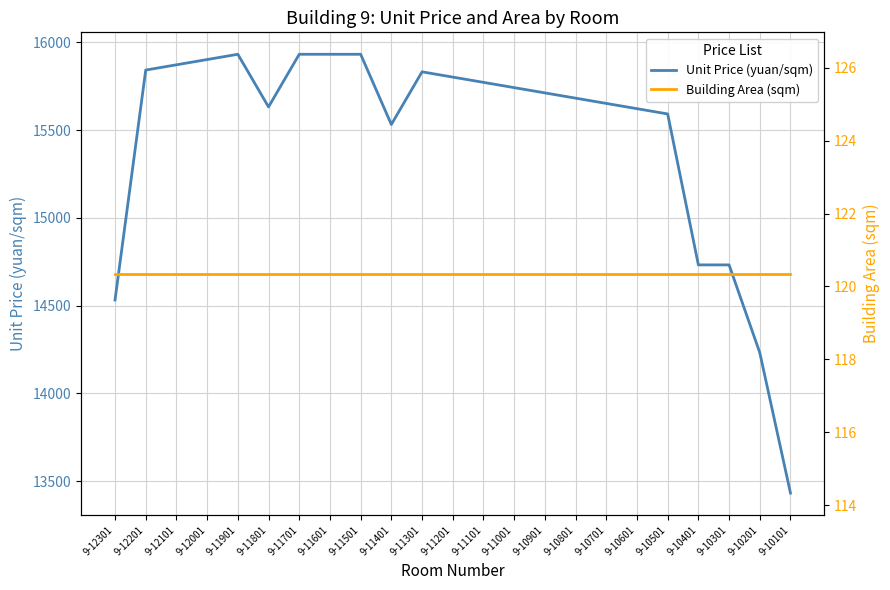

Which series changed the most between 9-11501 and 9-10301?

Unit Price (yuan/sqm)